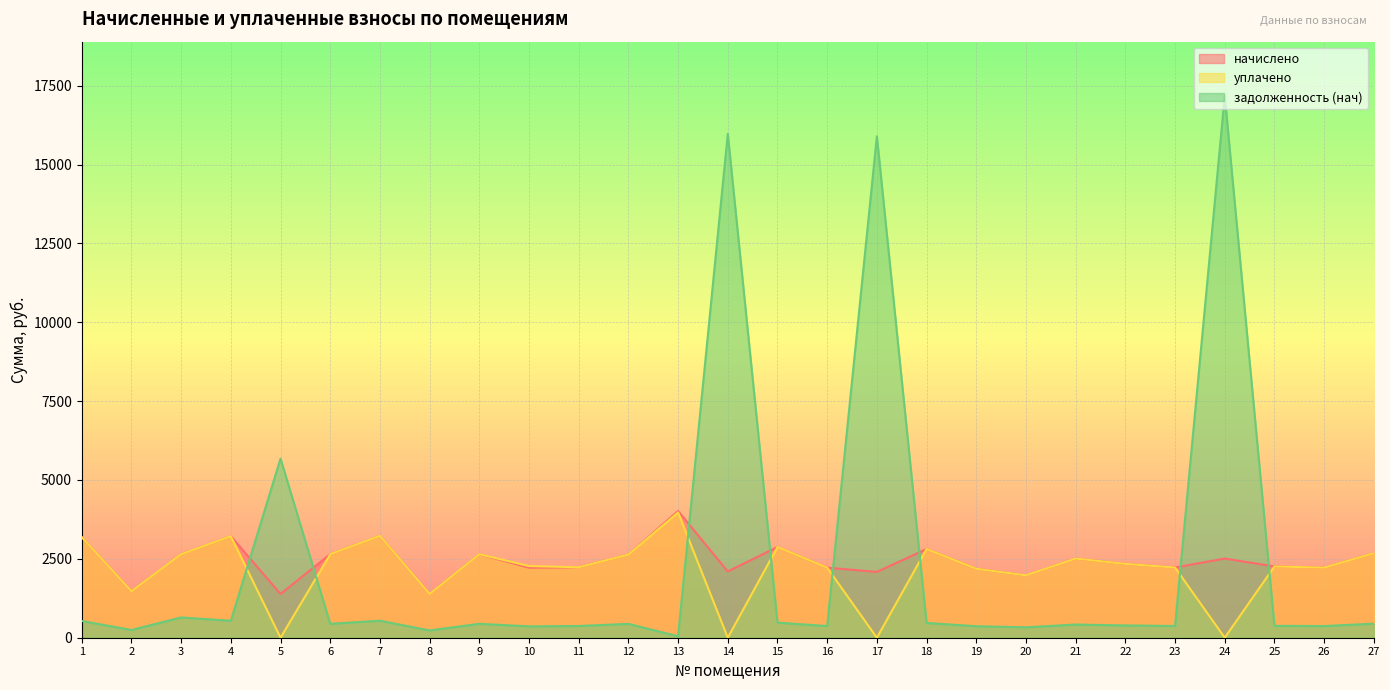

List the series in order of their overall mean, highest first.

начислено, задолженность (нач), уплачено